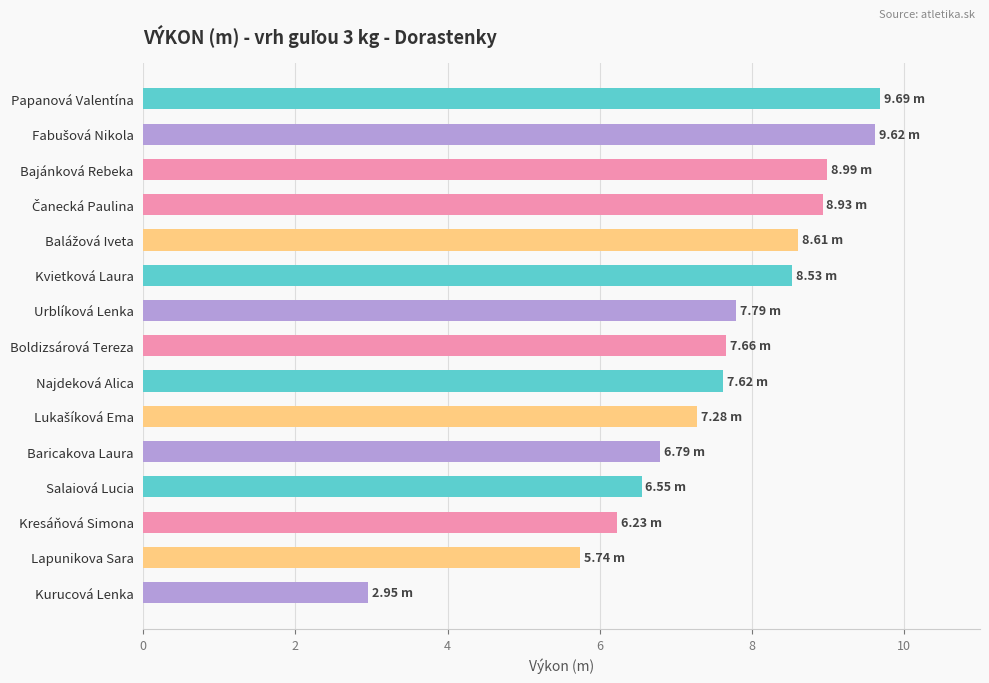

What is the change in value from Urblíková Lenka to Kurucová Lenka?

-4.8